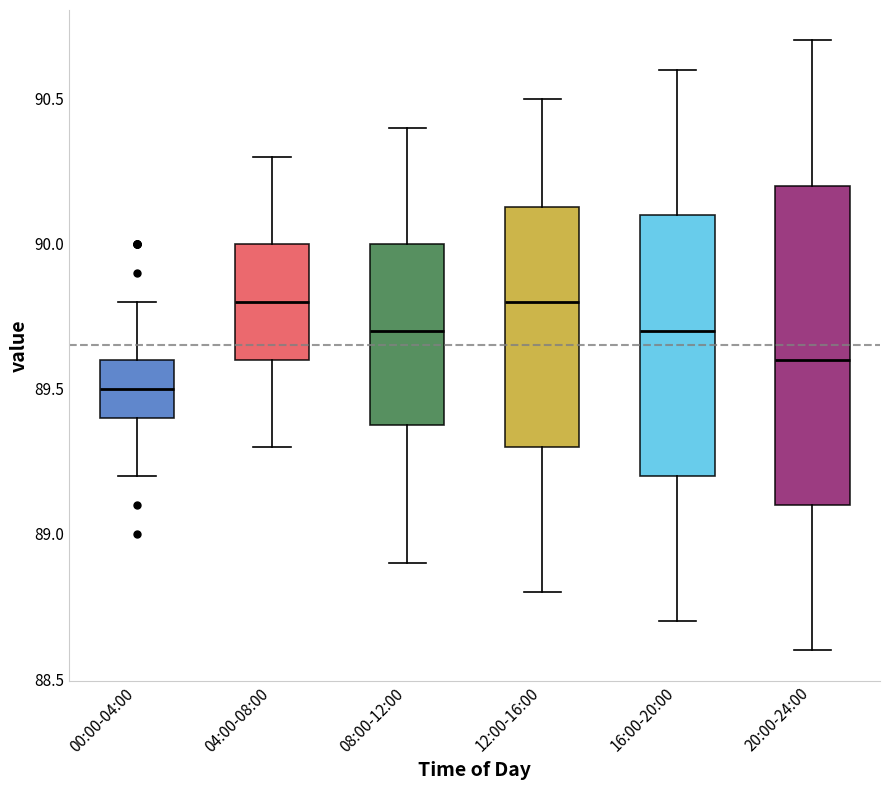

Where is the lower edge of the box for 04:00-08:00 on the y-axis? The values are not printed on the chart, so give them approximately, as read against the axis.

89.60